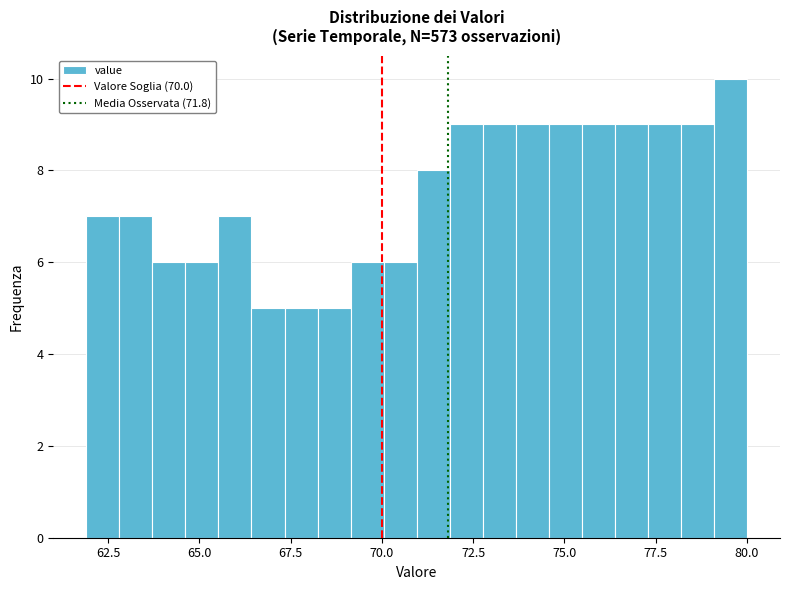

Around what value on the x-axis is the tallest bar? Give the approximate position of its centre, as read against the axis.

79.5